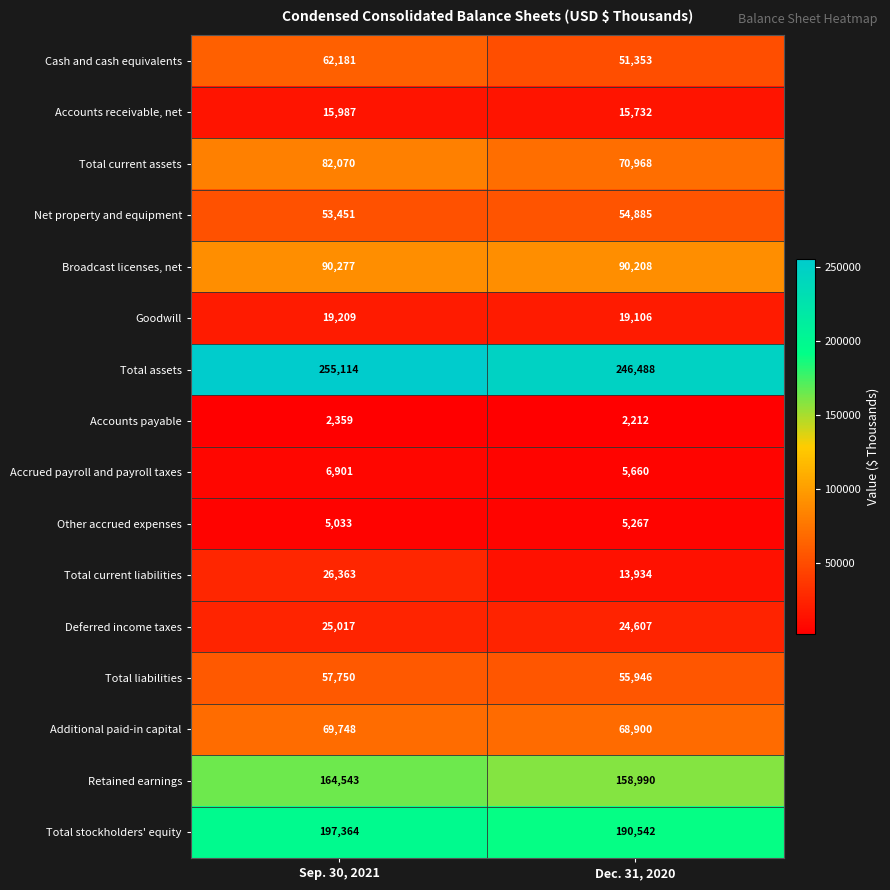

Which category has the highest value in the Accounts receivable, net series?

Sep. 30, 2021